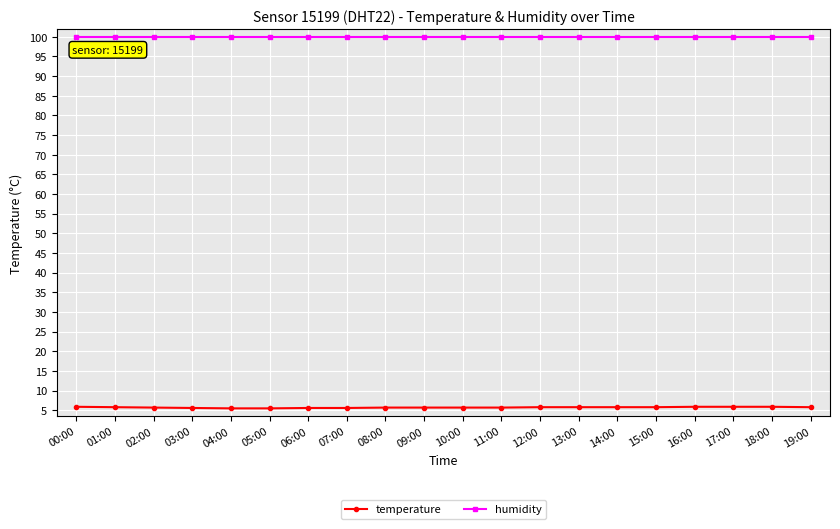

List the series in order of their peak value, lowest first.

temperature, humidity